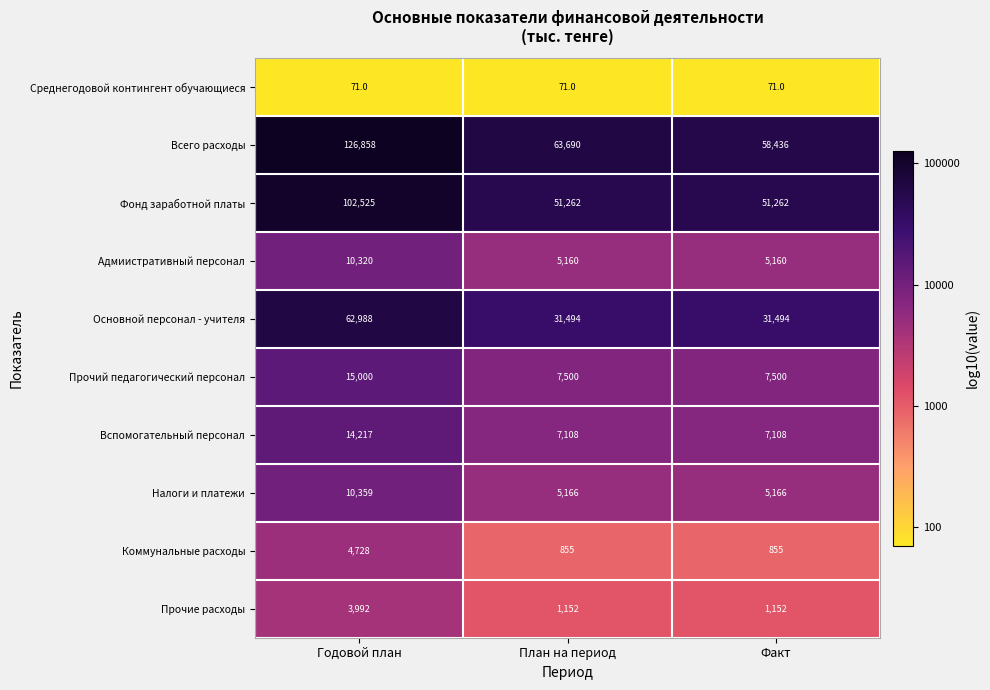

True or false: Вспомогательный персонал has a value of 9854 at План на период.

False